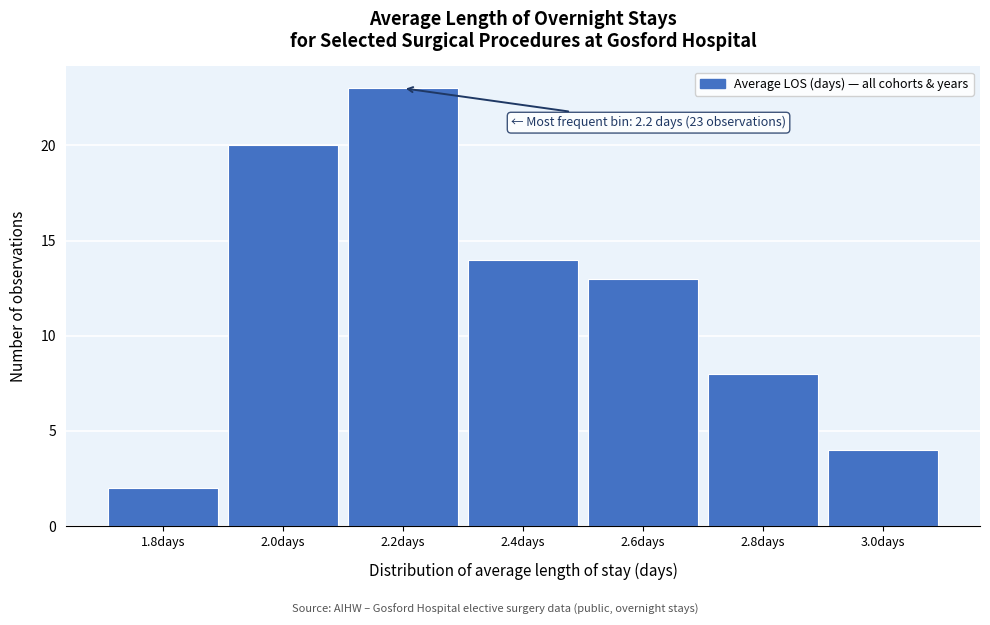

Which range on the x-axis has the tallest bar?

2.1 to 2.3